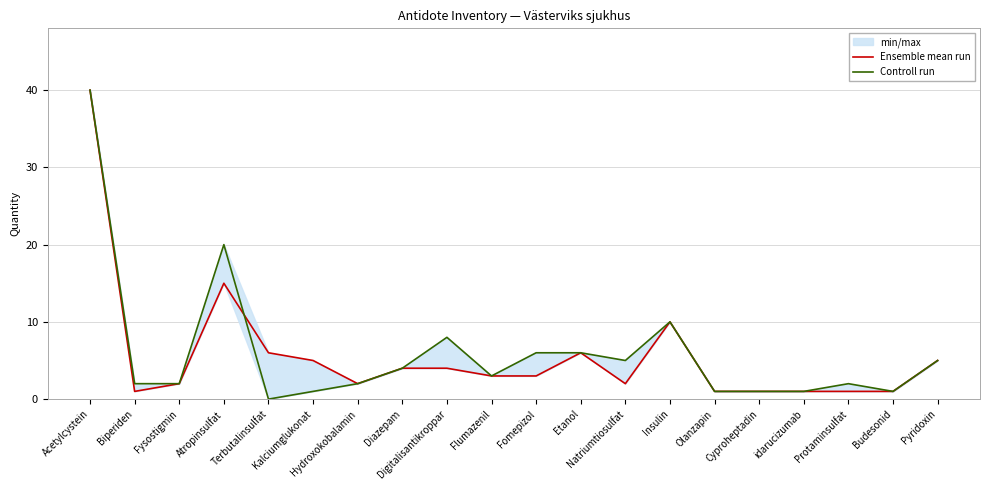

At which category is the sum across all series the highest?

Acetylcystein